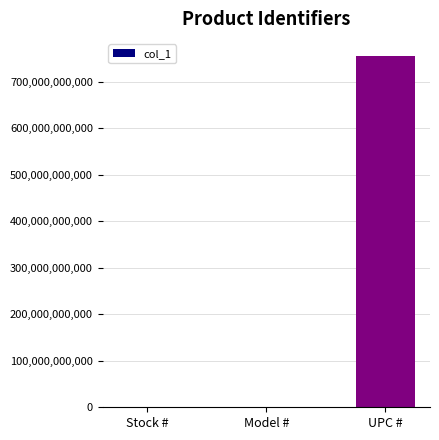

What value does the data have at UPC #?

754632012305